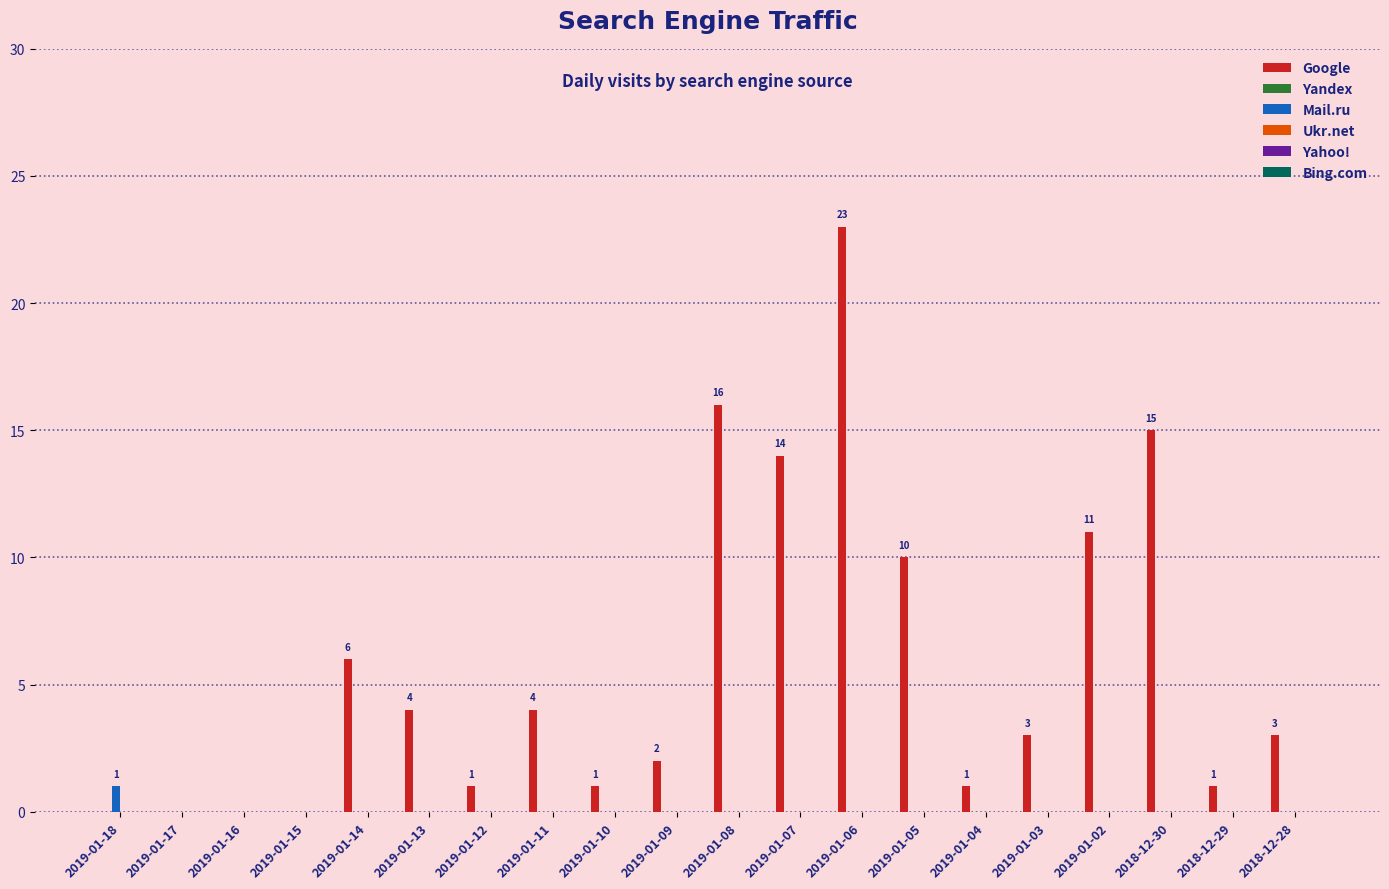

Is the value of Google at 2019-01-02 greater than the value of Mail.ru at 2019-01-17?

Yes